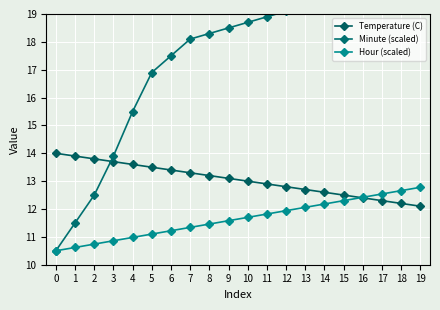

What are all the series names shown in the legend?

Temperature (C), Minute (scaled), Hour (scaled)